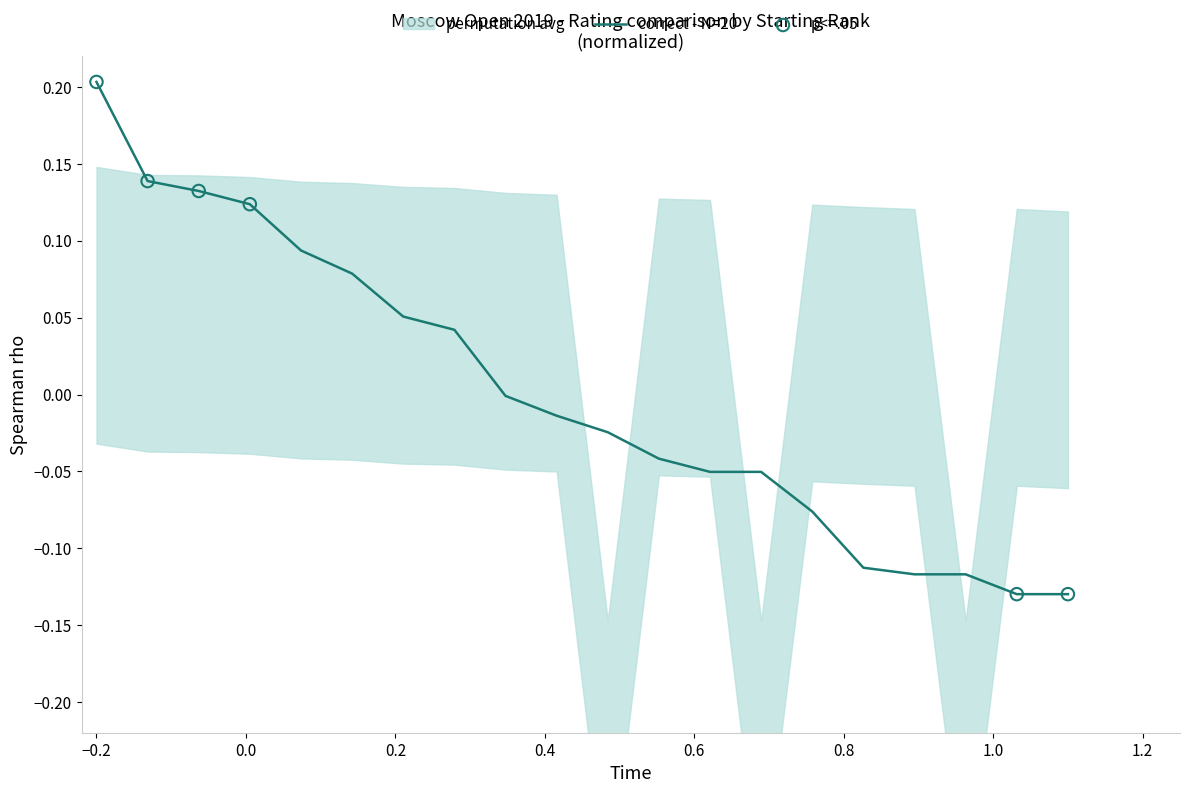

What is the change in value from 7 to 13?

-0.1